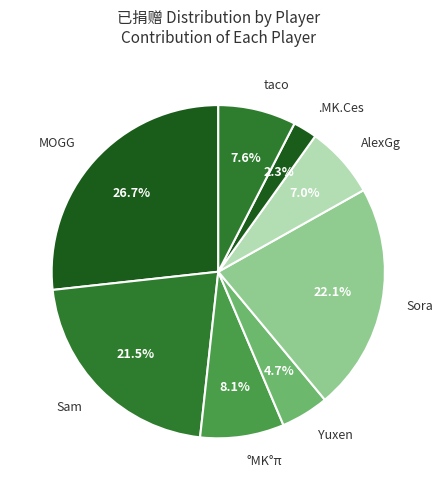

How many segments does this pie chart have?

8